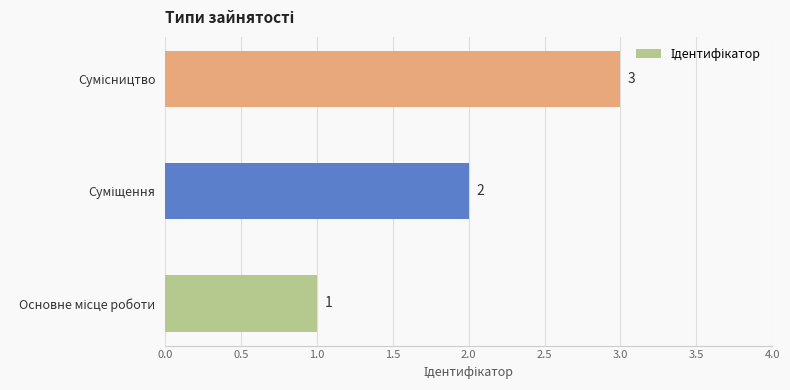

How many values are between 1 and 3?

3